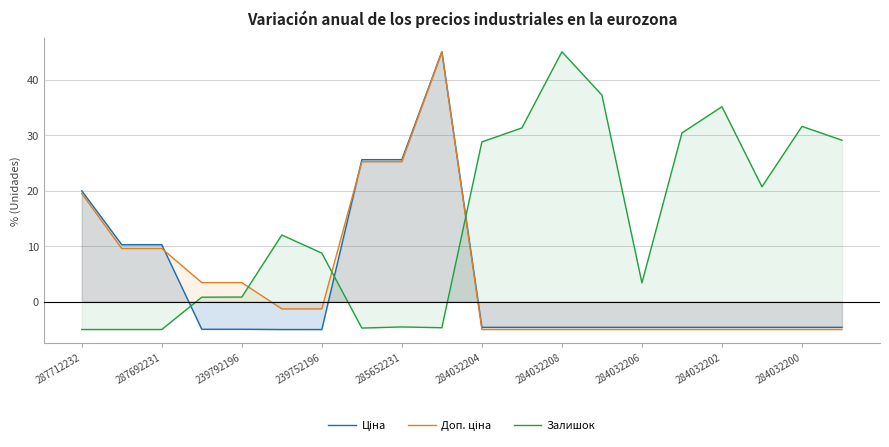

Is it true that Залишок equals 29.1 at 19?

True